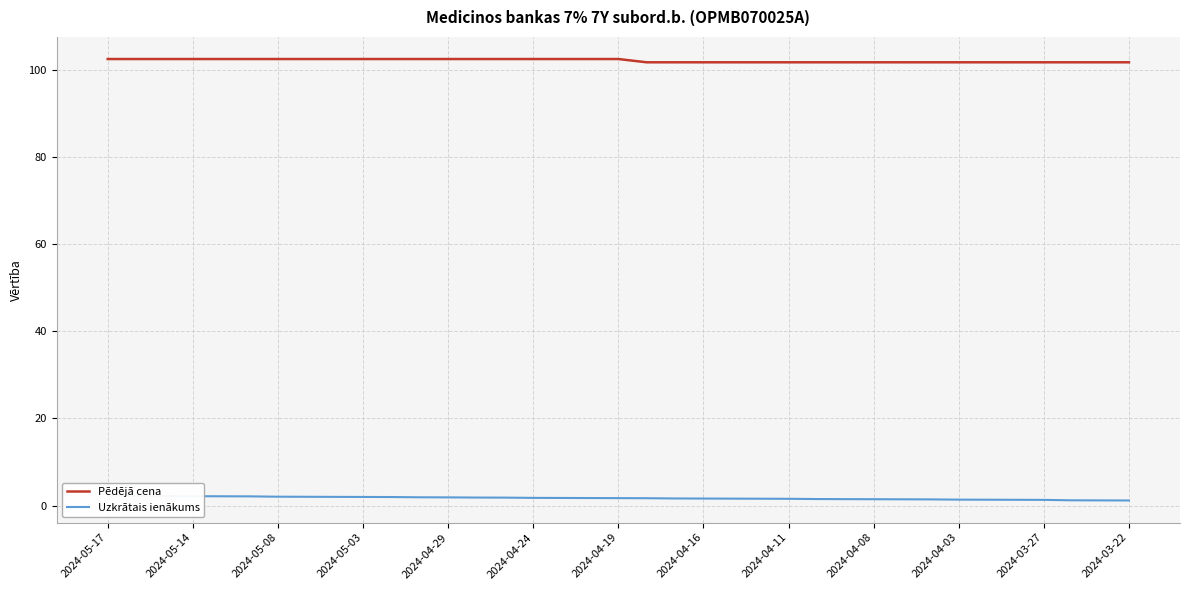

What is the highest value of the Pēdējā cena series?

102.4